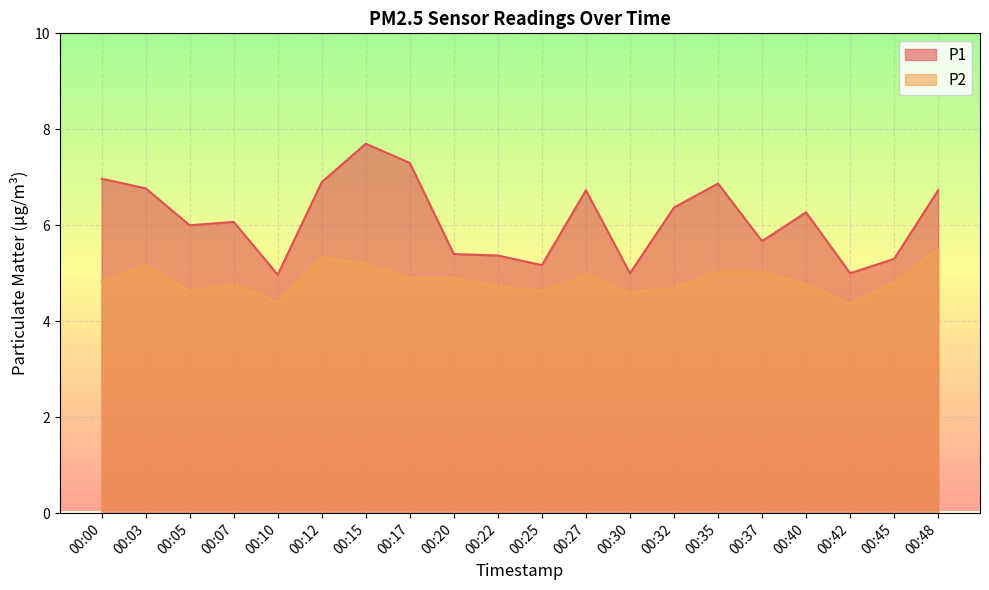

At 00:32, list the series in order from largest to smallest.

P1, P2